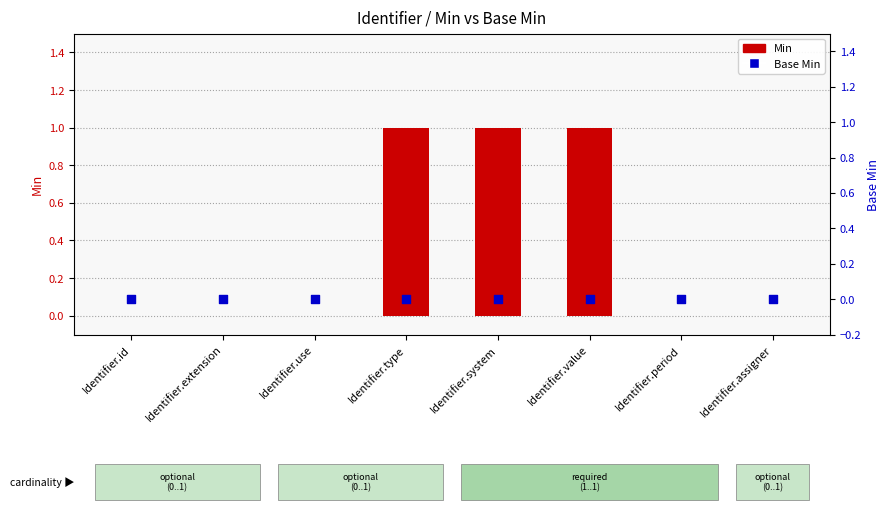

Which series has the widest spread of Y values?

Min